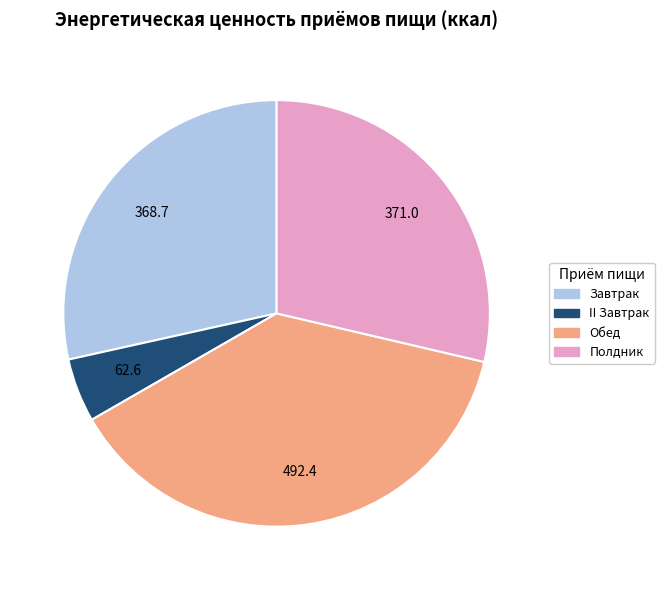

True or false: Полдник accounts for 29% of the total.

True